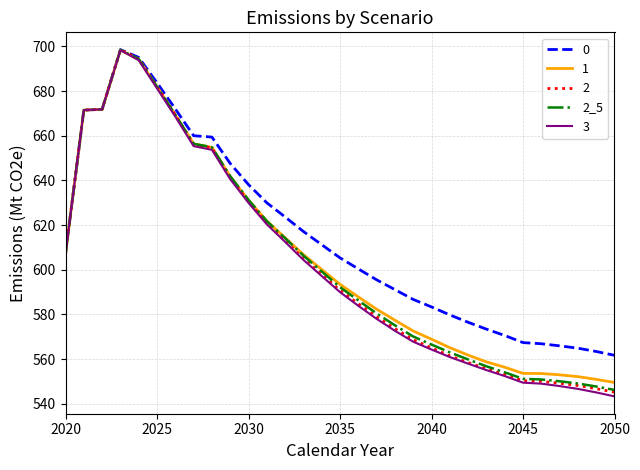

What is the lowest value of the 3 series?

543.3